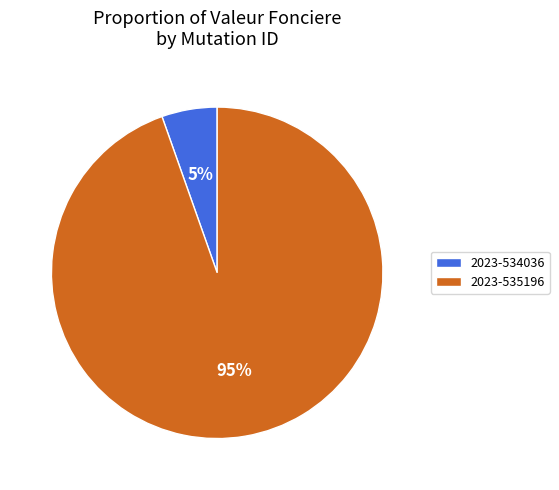

To the nearest percent, what is the average slice percentage?

50%